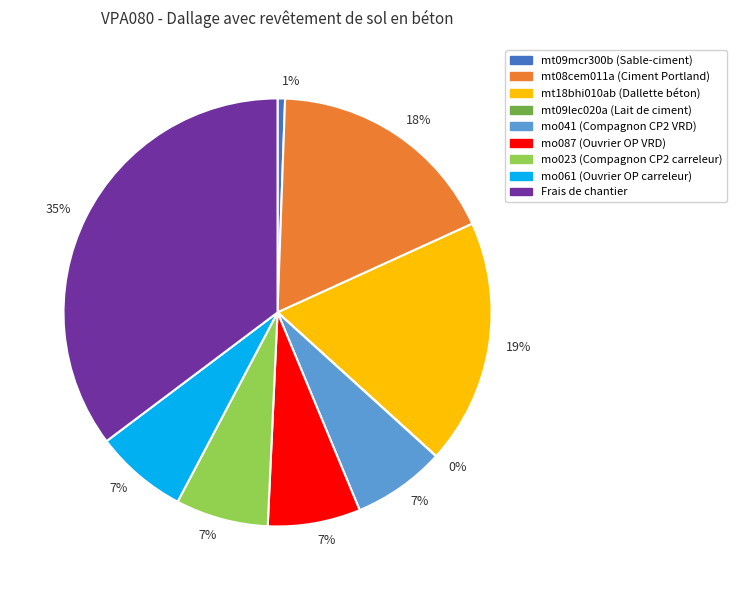

To the nearest percent, what is the difference between the largest and smallest slice percentages?

35%